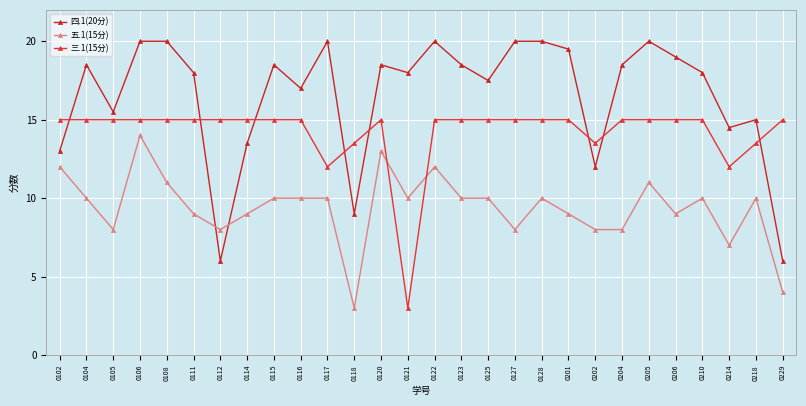

Rank the series by their average value, from highest to lowest.

四.1(20分), 三.1(15分), 五.1(15分)